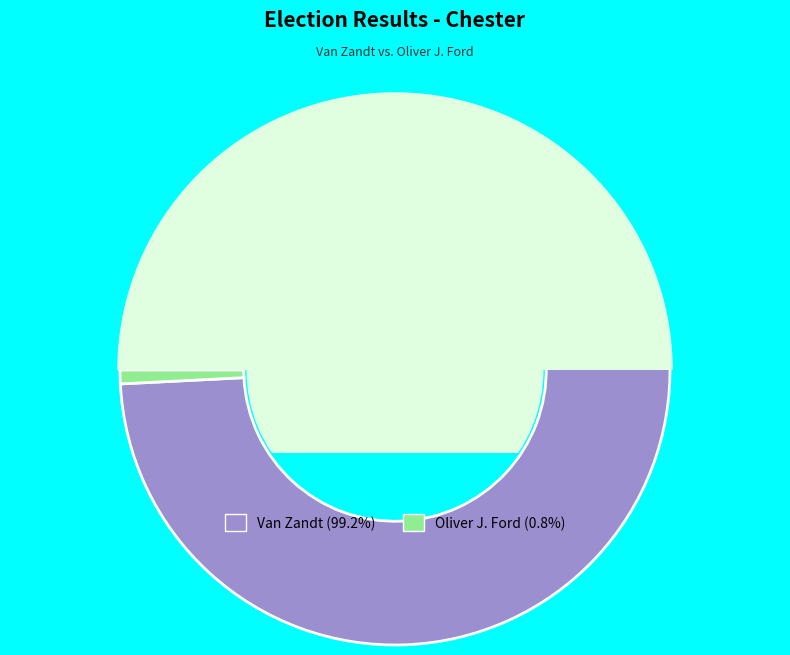

To the nearest percent, what percentage of the pie is Oliver J. Ford?

1%